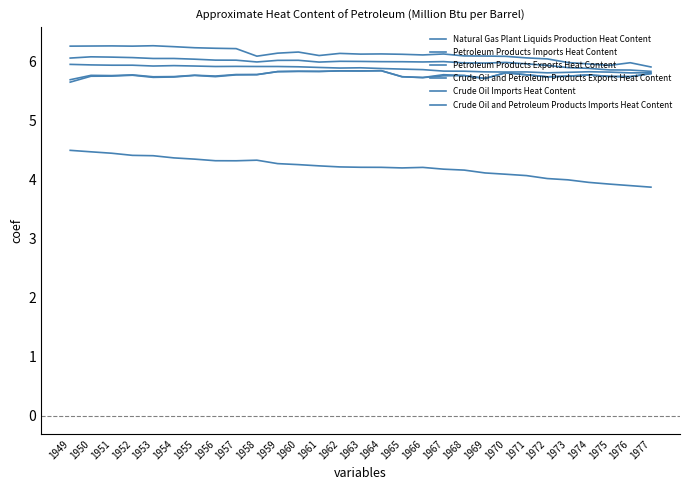

Is this an area chart (filled region under the line)?

No